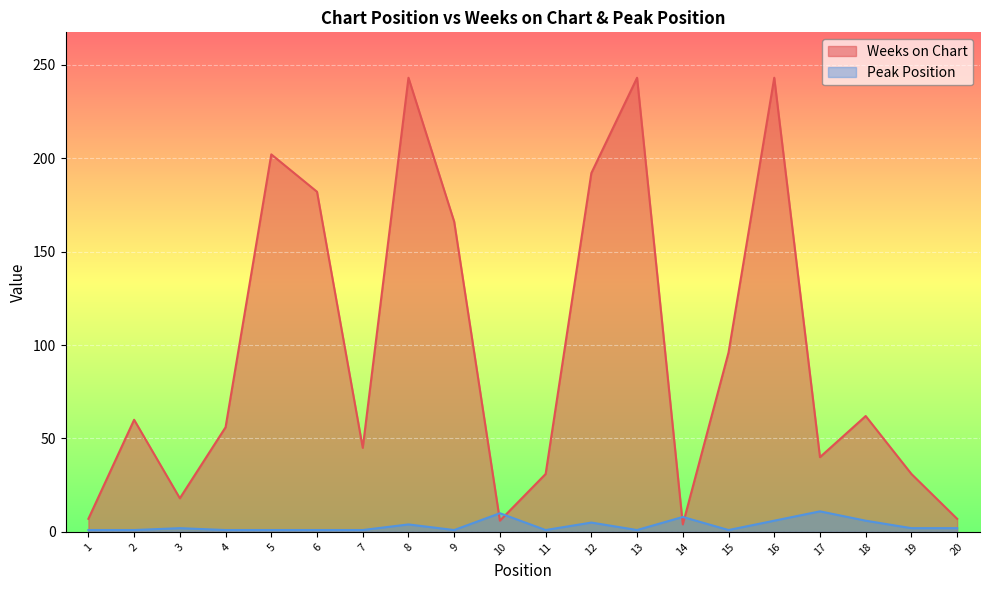

What is the average value of the Weeks on Chart series?

97